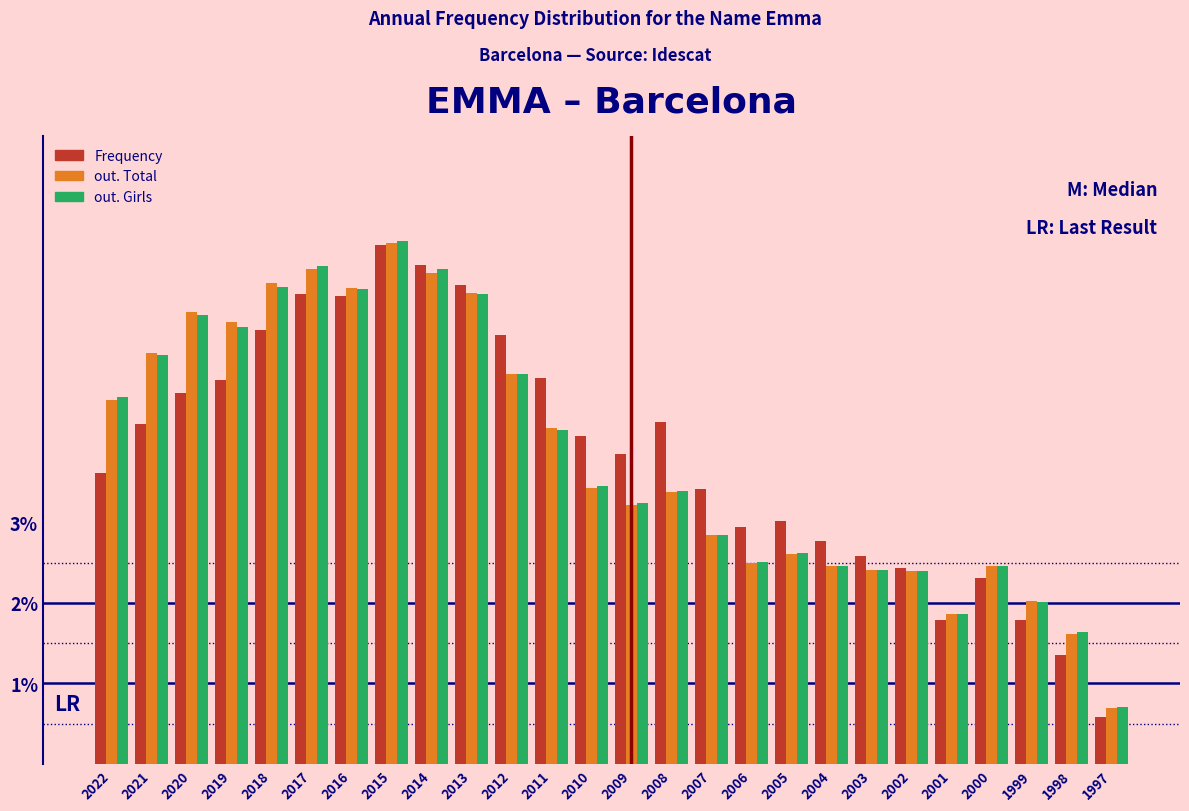

Which series has the widest spread of values?

Frequency